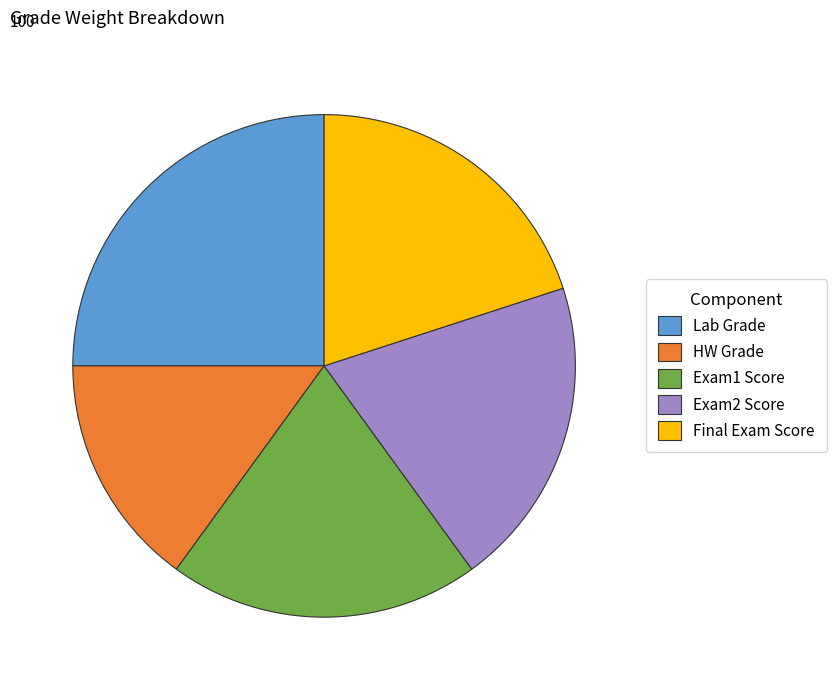

How many segments does this pie chart have?

5